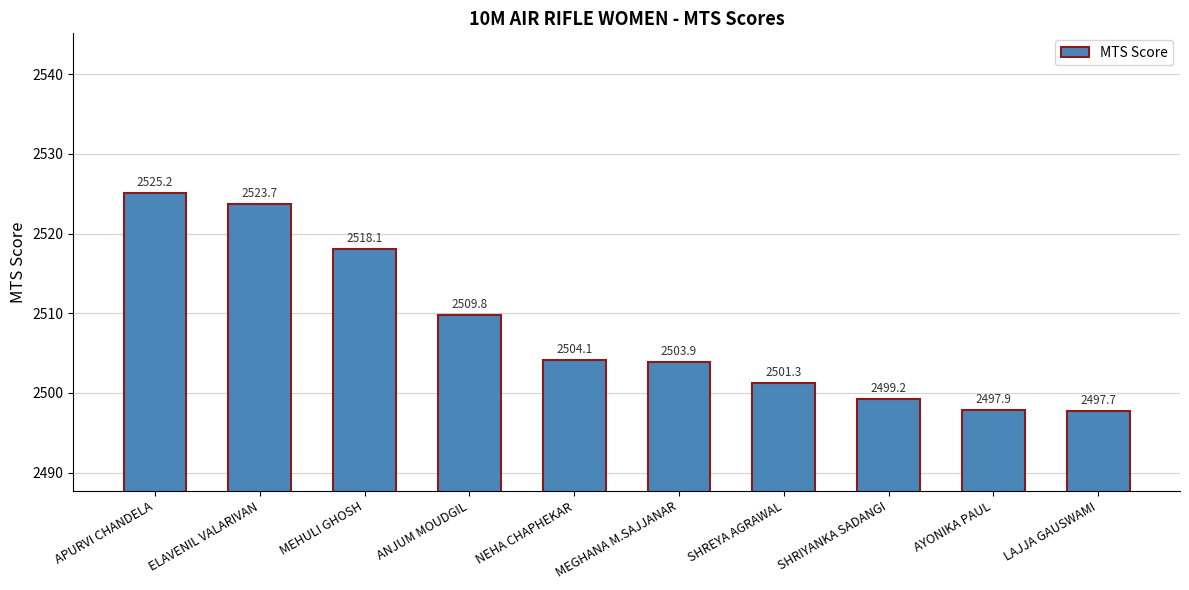

The chart shows a value of 3544.9 at LAJJA GAUSWAMI. True or false?

False